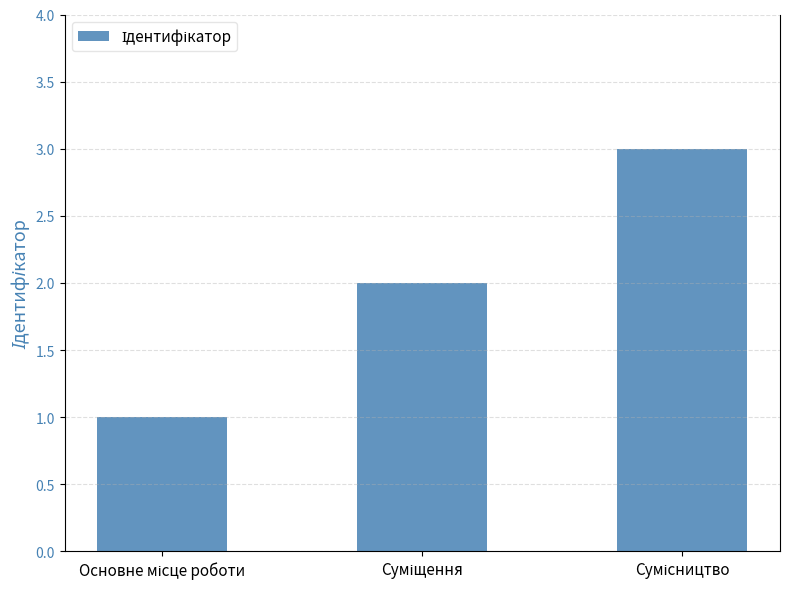

Reading right to left, extract all data points from this chart.

3	2	1